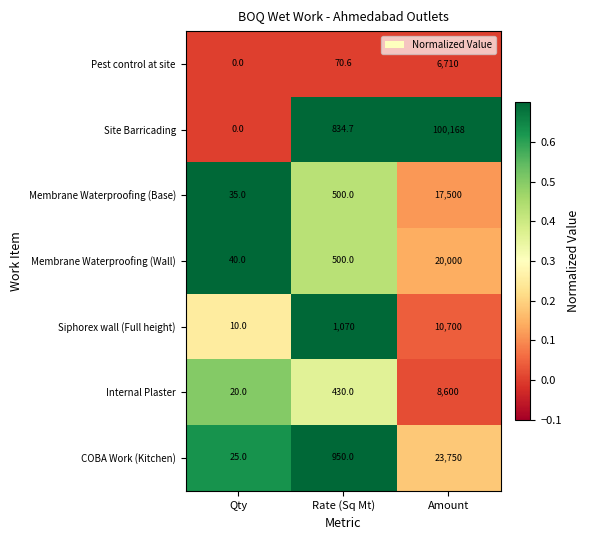

List the labels in order of Internal Plaster value, largest first.

Amount, Rate (Sq Mt), Qty